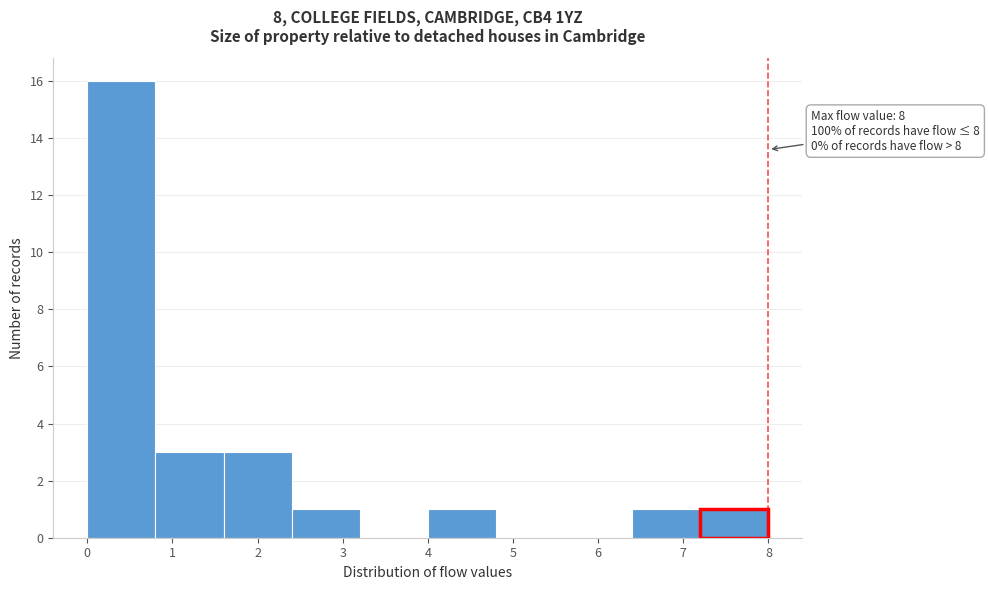

Which range on the x-axis has the tallest bar?

0.0 to 0.8